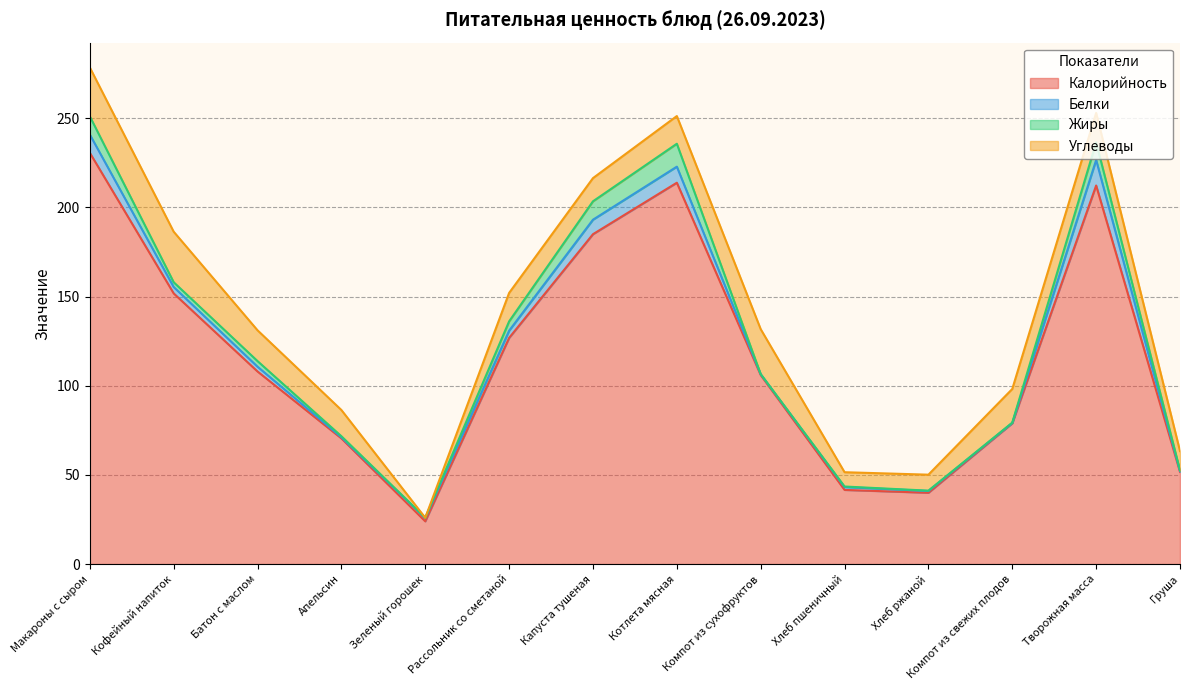

The value of Калорийность at Груша is 29.3. True or false?

False